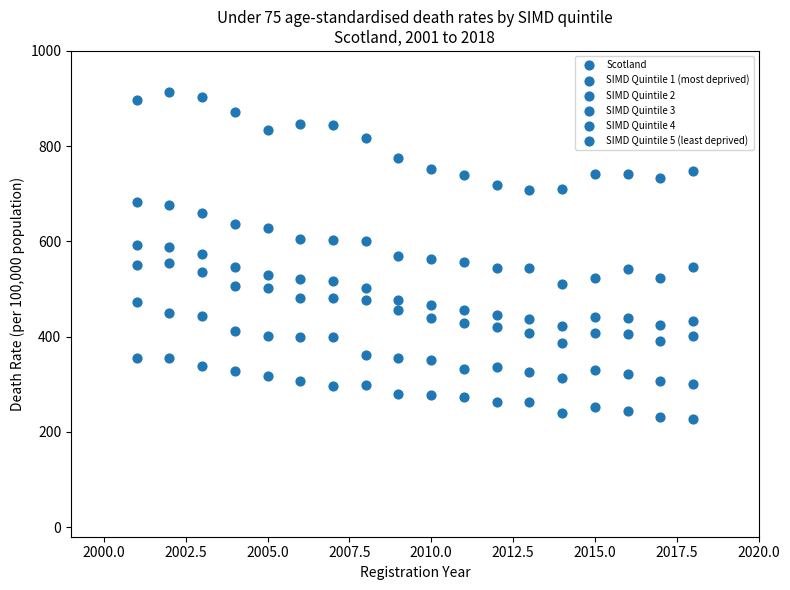

How many points are shown in the scatter plot?

108